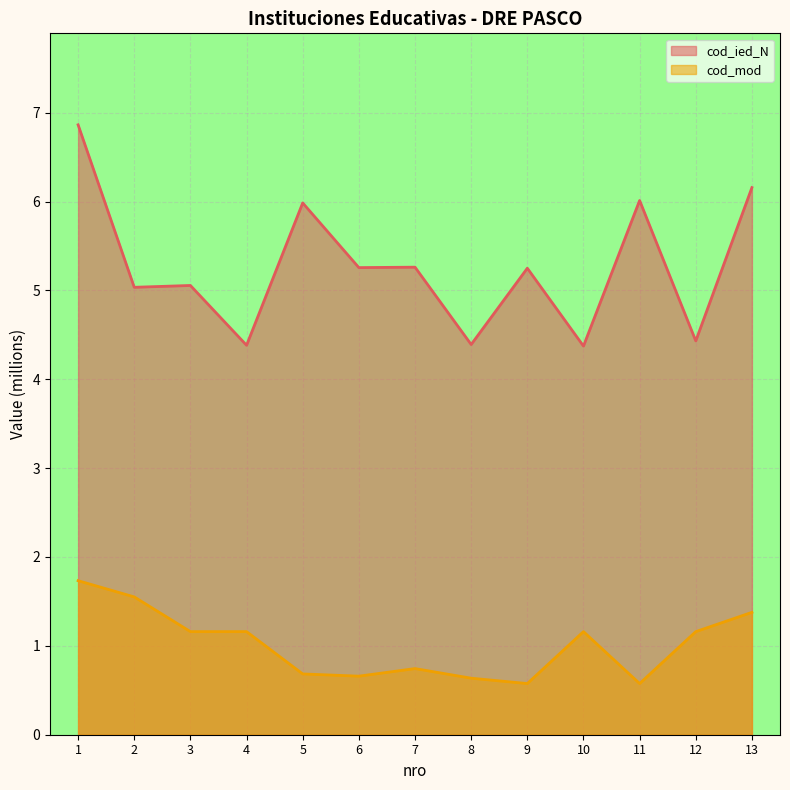

Which category has the highest value across all series?

1